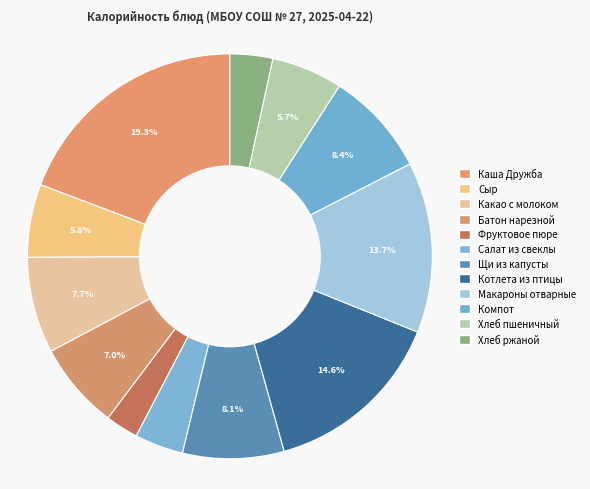

What is the ratio of the value at Компот to the value at Котлета из птицы?

0.6